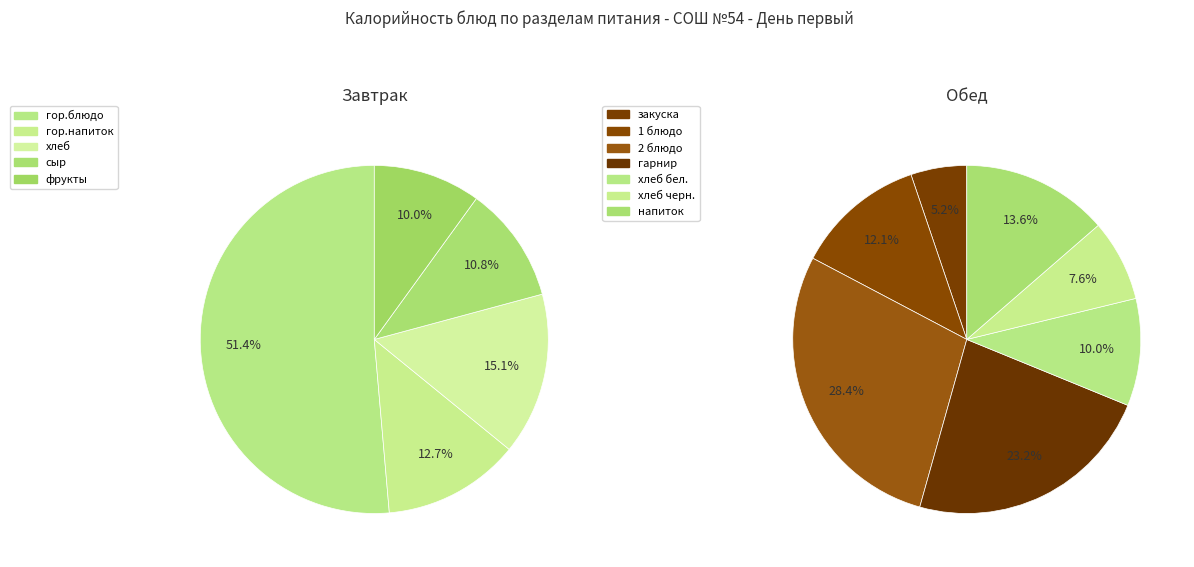

Is there a majority slice in this chart?

No